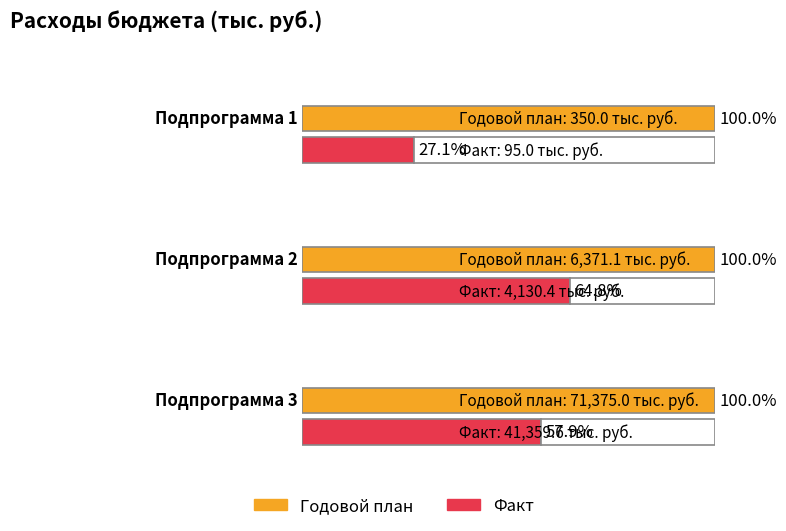

What value does the Годовой план series have at Подпрограмма 3?

71375.0